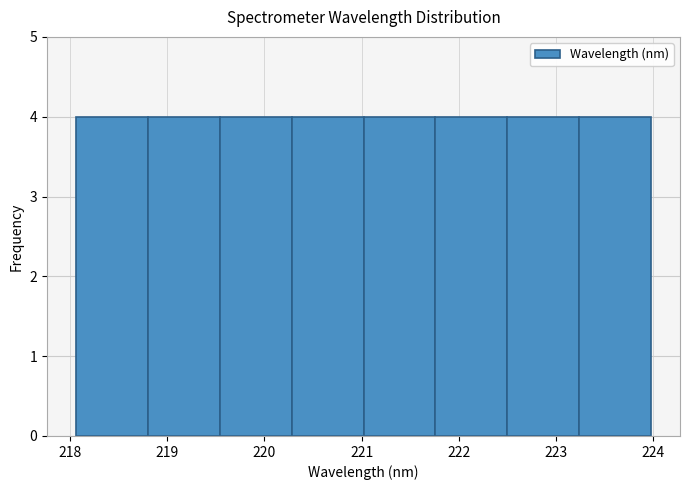

Reading left to right, transcribe this chart: for each bar, give the range it covers on the x-axis and its height. Neither the bar edges nor the heights are printed on the chart, so give them approximately, as read against the axes.

218.1 to 218.8: 4
218.8 to 219.5: 4
219.5 to 220.3: 4
220.3 to 221.0: 4
221.0 to 221.8: 4
221.8 to 222.5: 4
222.5 to 223.2: 4
223.2 to 224.0: 4